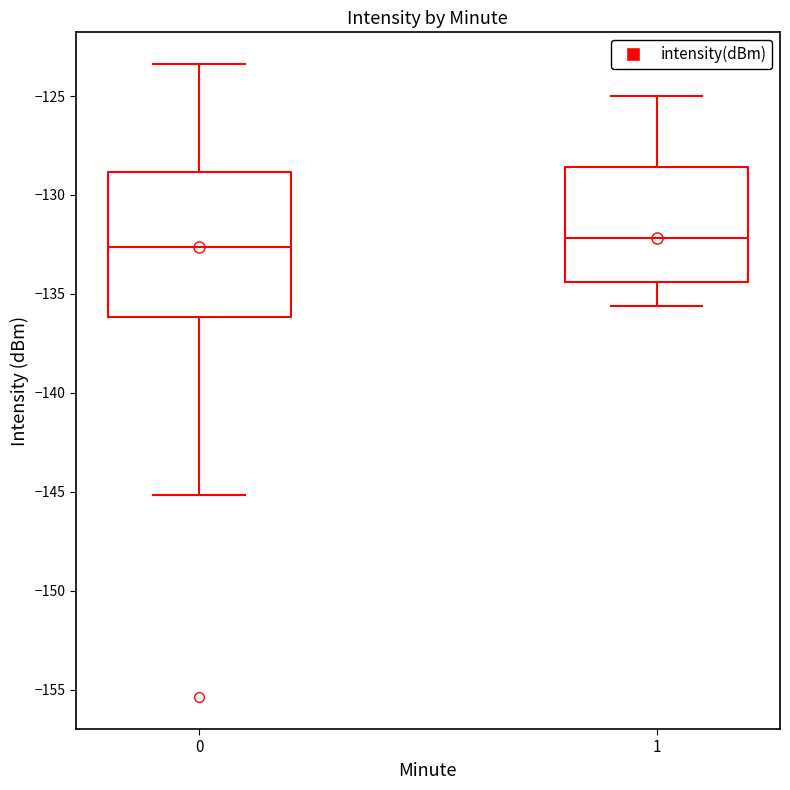

Comparing the boxes themselves (not the whiskers), which one is the tallest?

0